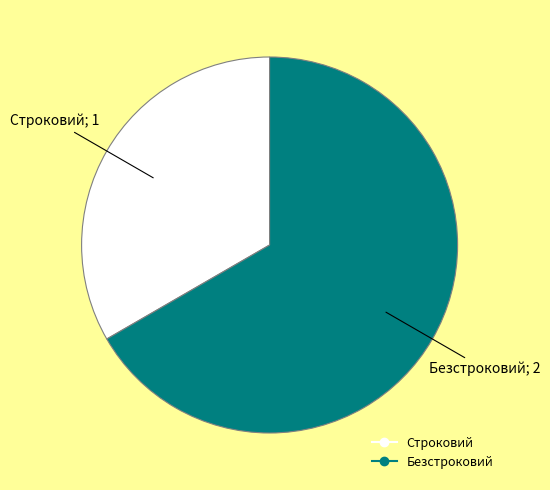

Between Строковий and Безстроковий, which is larger?

Безстроковий